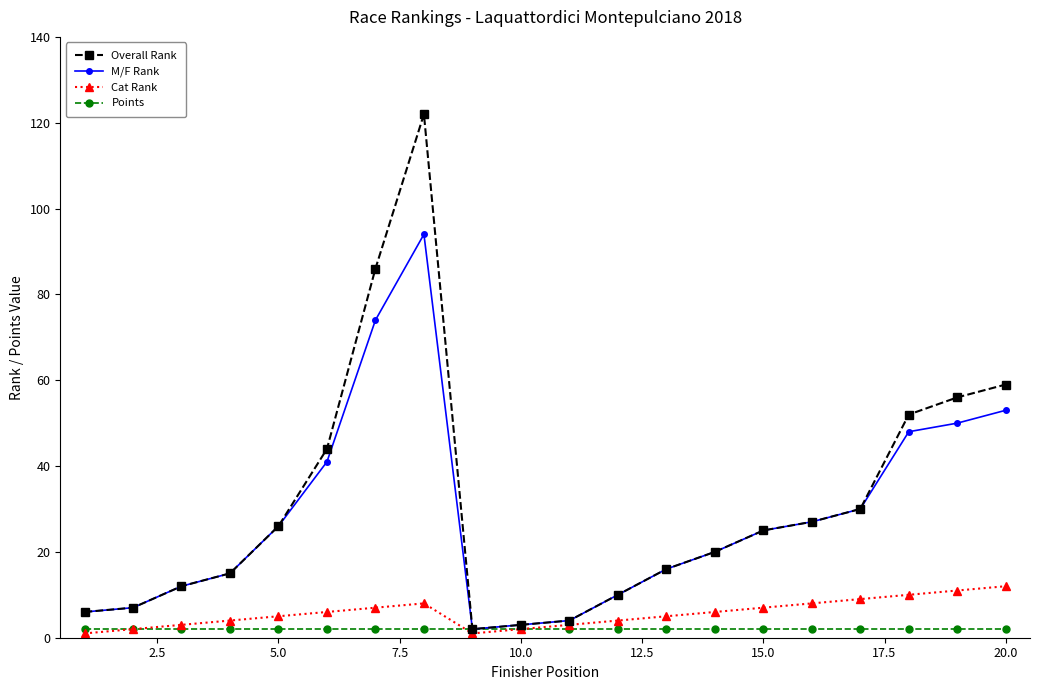

True or false: Overall Rank has more than 2 points higher than both neighbors.

False